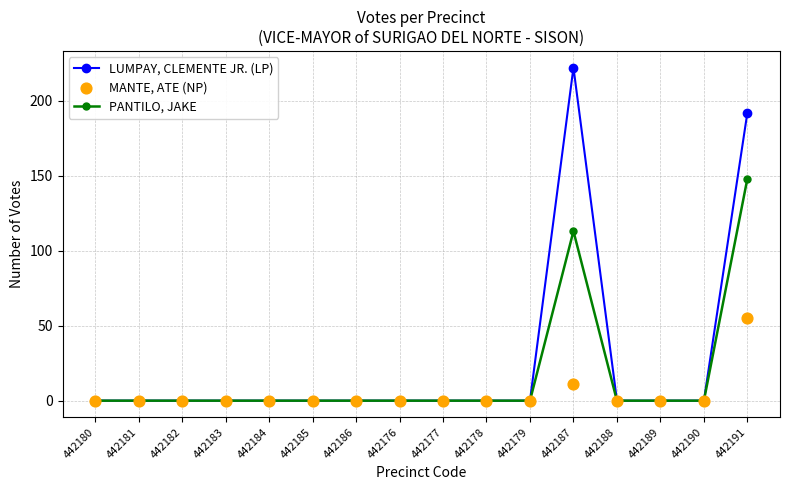

Which series has the largest total across all categories?

LUMPAY, CLEMENTE JR. (LP)